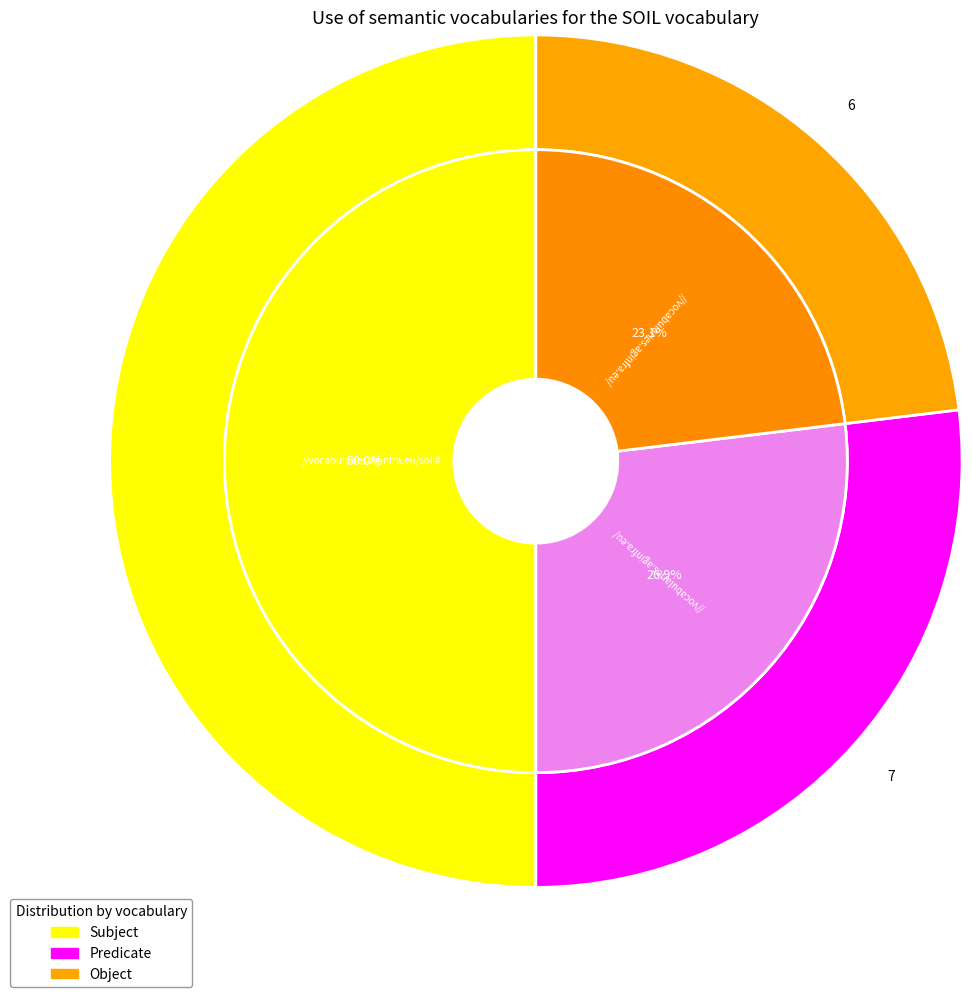

Which series has the largest range (max minus min)?

Subject